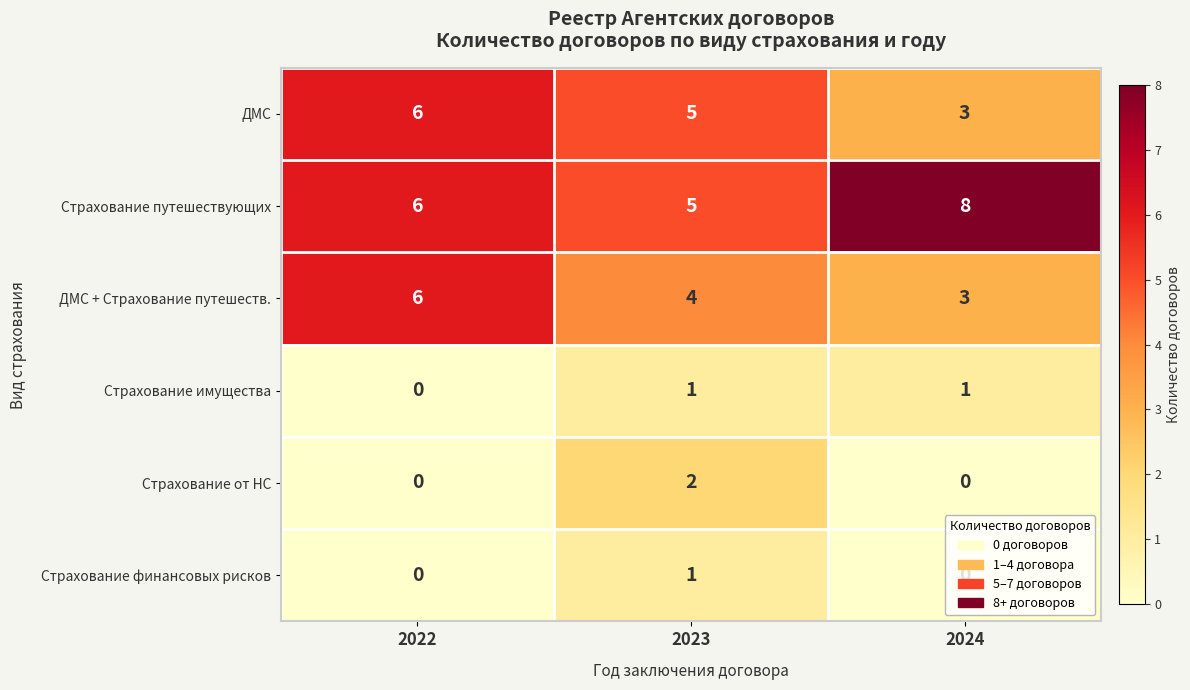

List the labels in order of Страхование путешествующих value, smallest first.

2023, 2022, 2024